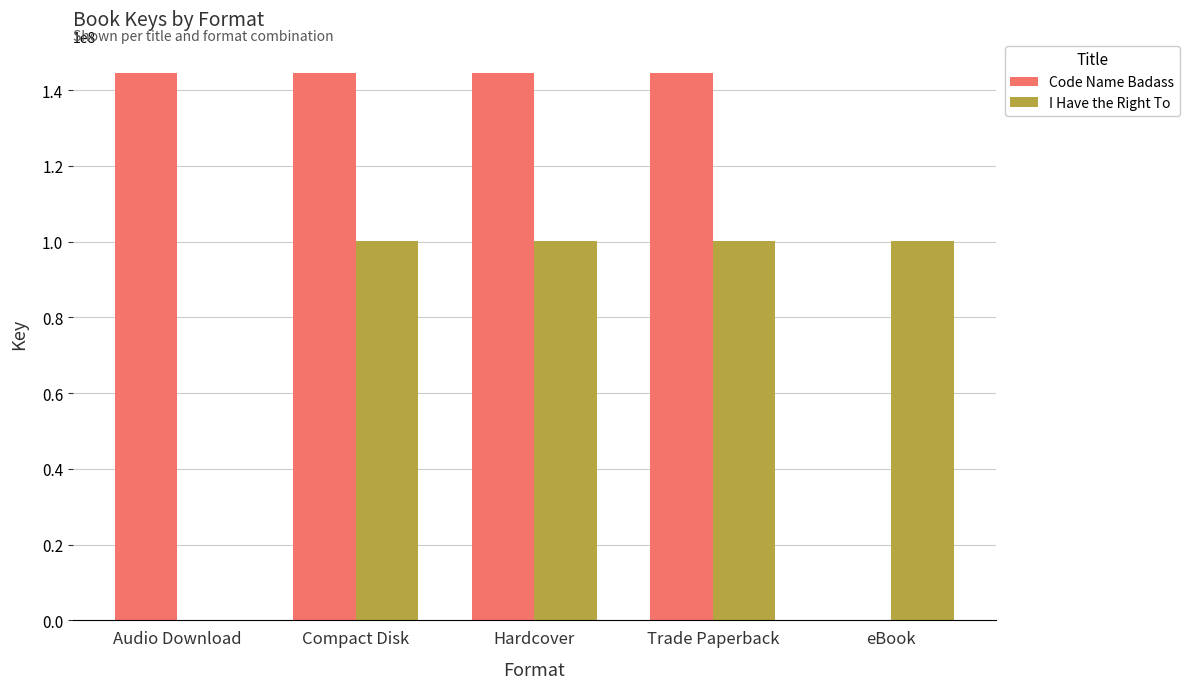

Reading left to right, what are all the values shown in this chart?

Code Name Badass: 144484760	144484760	144484760	144484760	0
I Have the Right To: 0	100215764	100215764	100215764	100215764